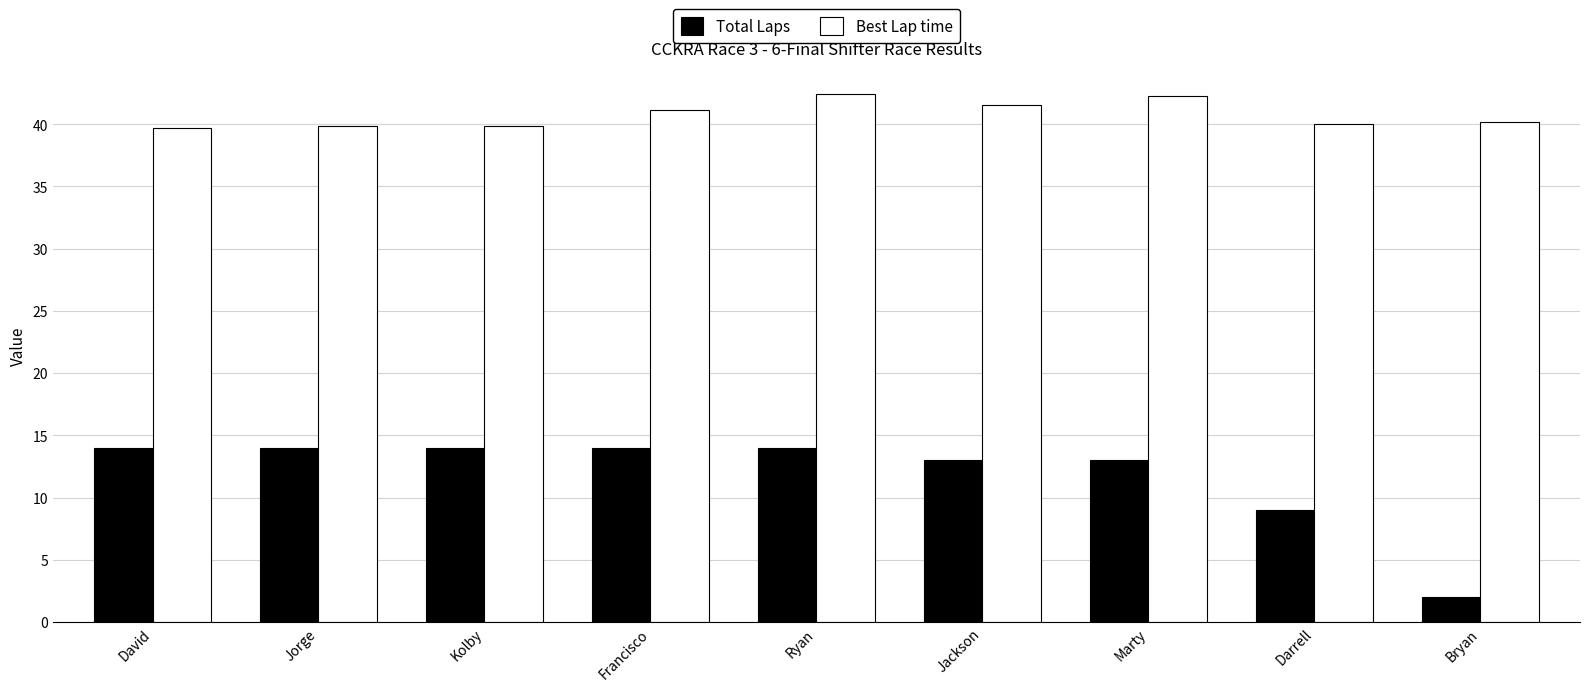

Count the number of data series in this chart.

2